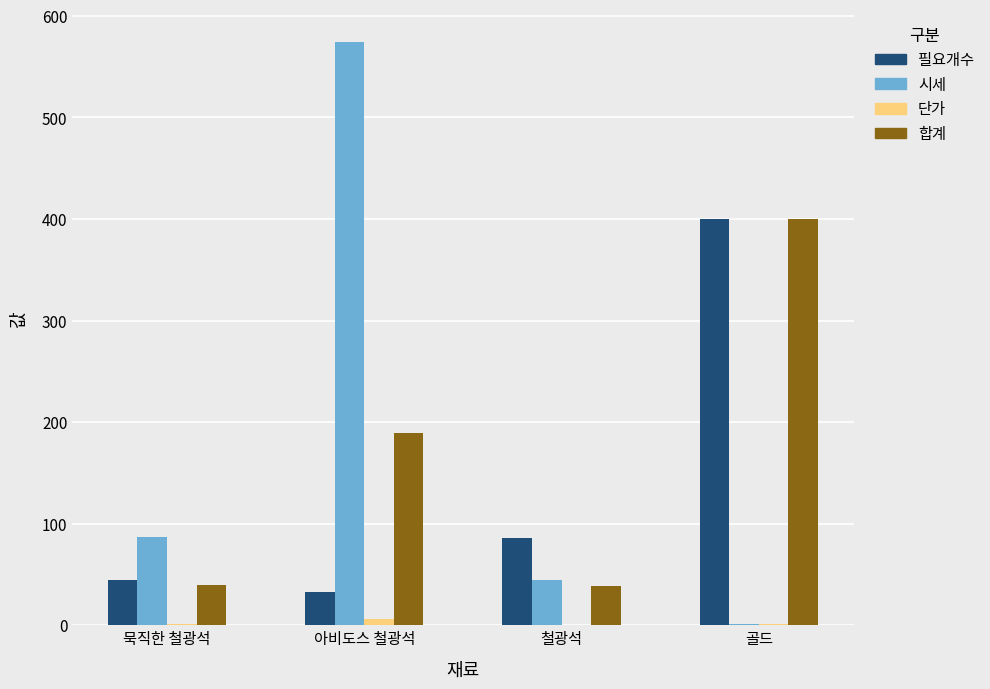

What is the total value across all series at 골드?

802.0